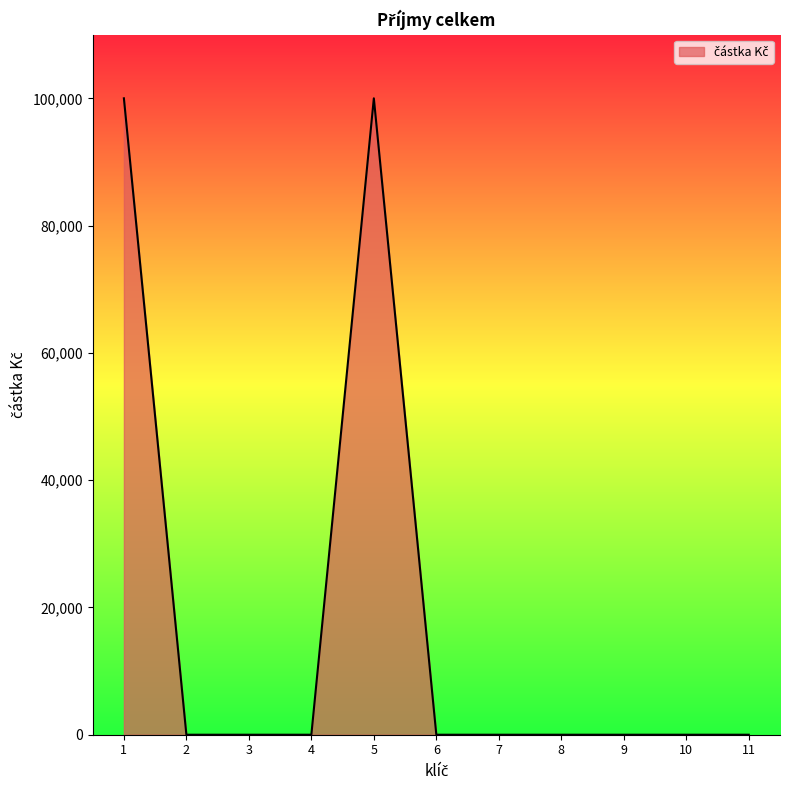

Reading left to right, transcribe all the data shown in this chart.

1=100000	2=0	3=0	4=0	5=100000	6=0	7=0	8=0	9=0	10=0	11=0